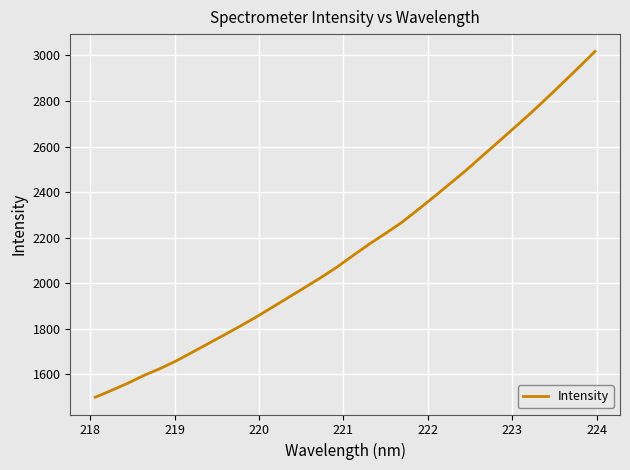

What is the minimum value shown in the chart?

1500.2